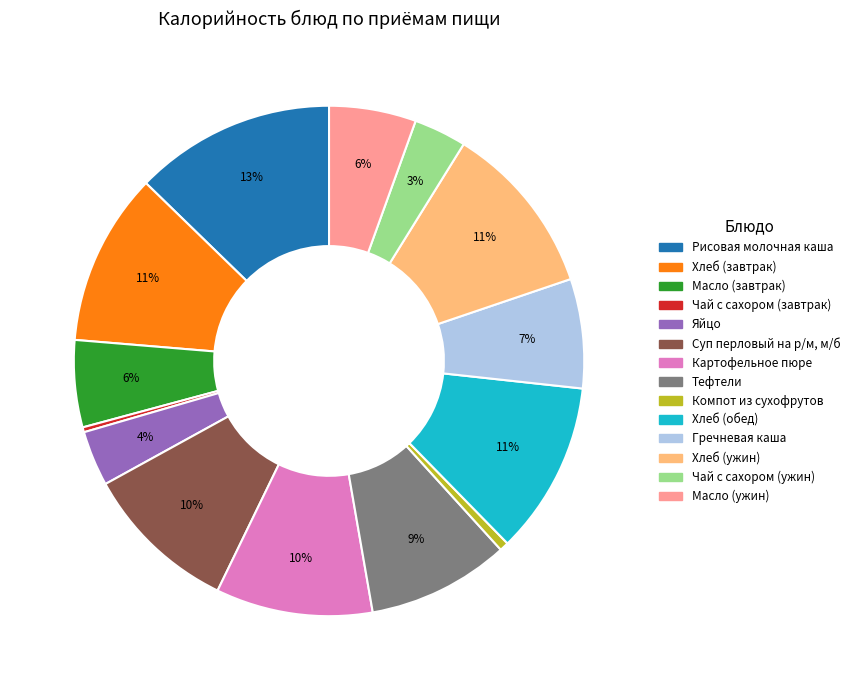

Is it true that Картофельное пюре is 23% of the pie?

False